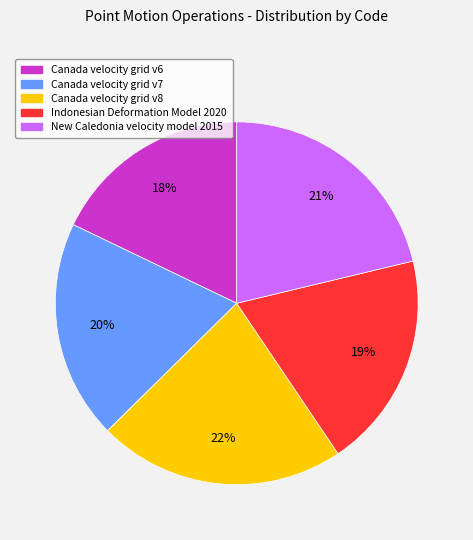

Which category has the smallest portion of the pie?

Canada velocity grid v6